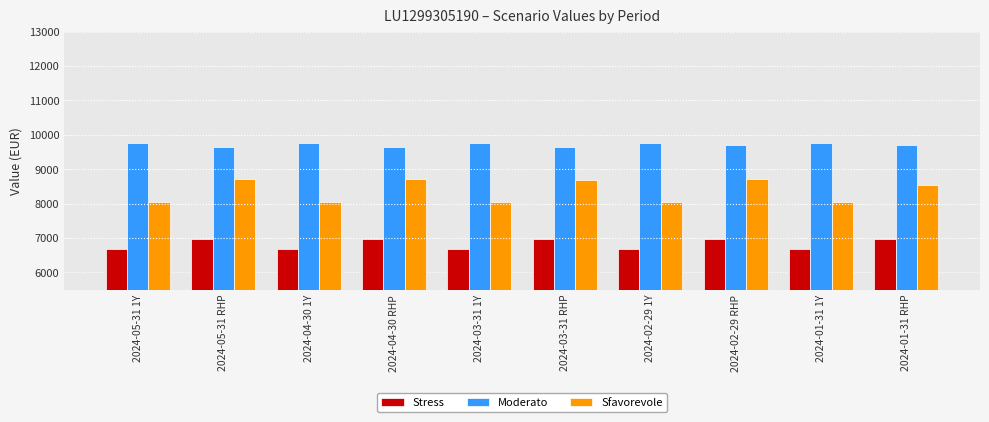

How many groups of bars are there?

10